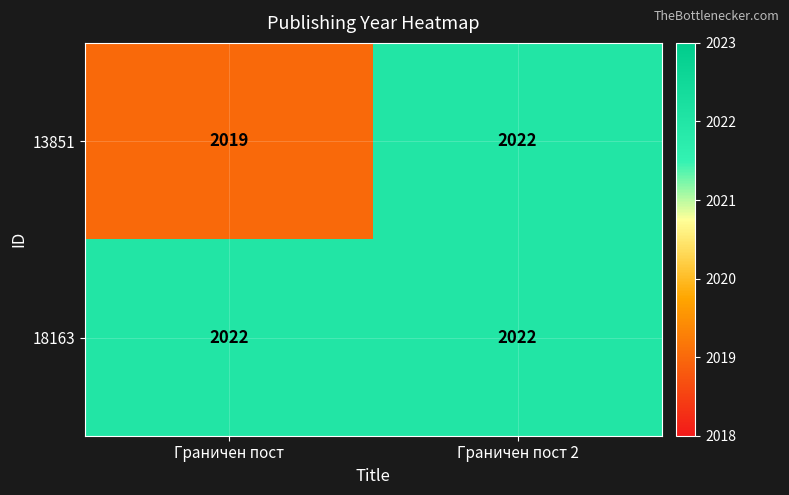

Which series changed the most between Граничен пост and Граничен пост 2?

13851